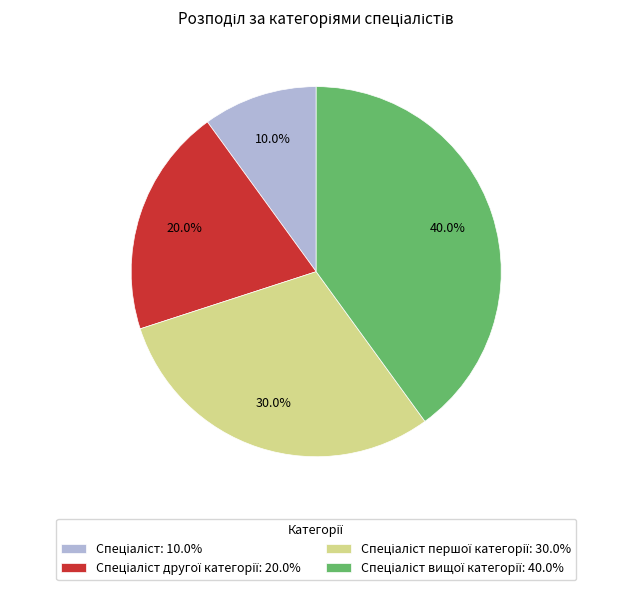

Is there any slice that represents more than half of the pie?

No